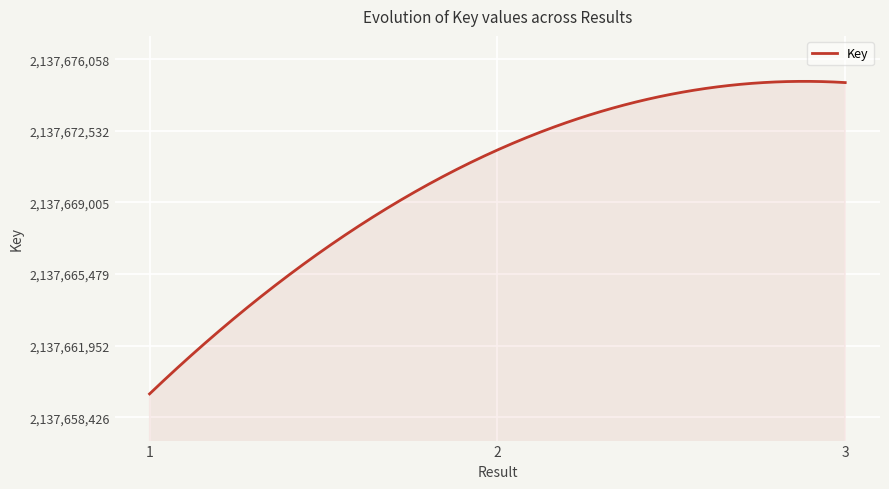

What is the greatest value displayed?

2137674969.4